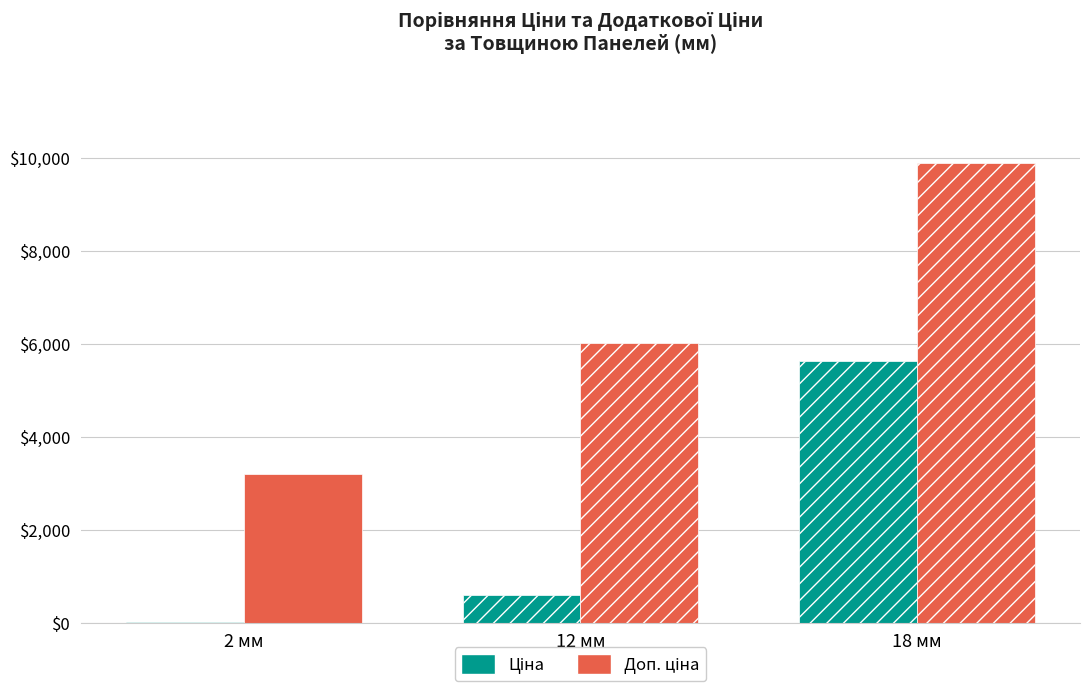

At which category is the sum across all series the highest?

18 мм